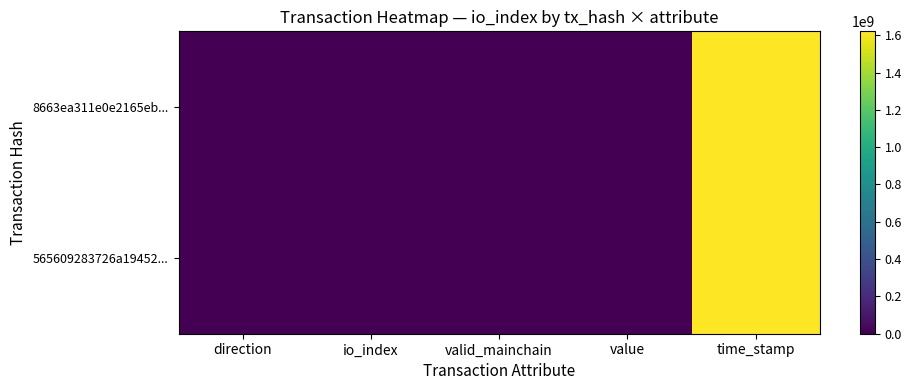

At how many categories does at least one series exceed 622469535?

1